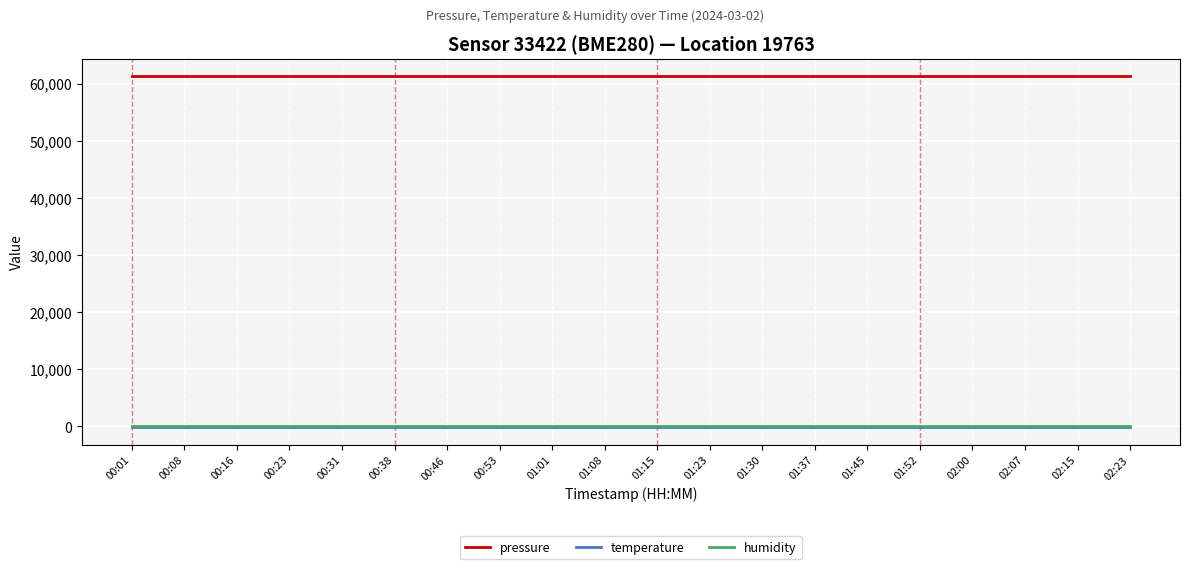

What is the approximate value of temperature at 01:37?

-145.6